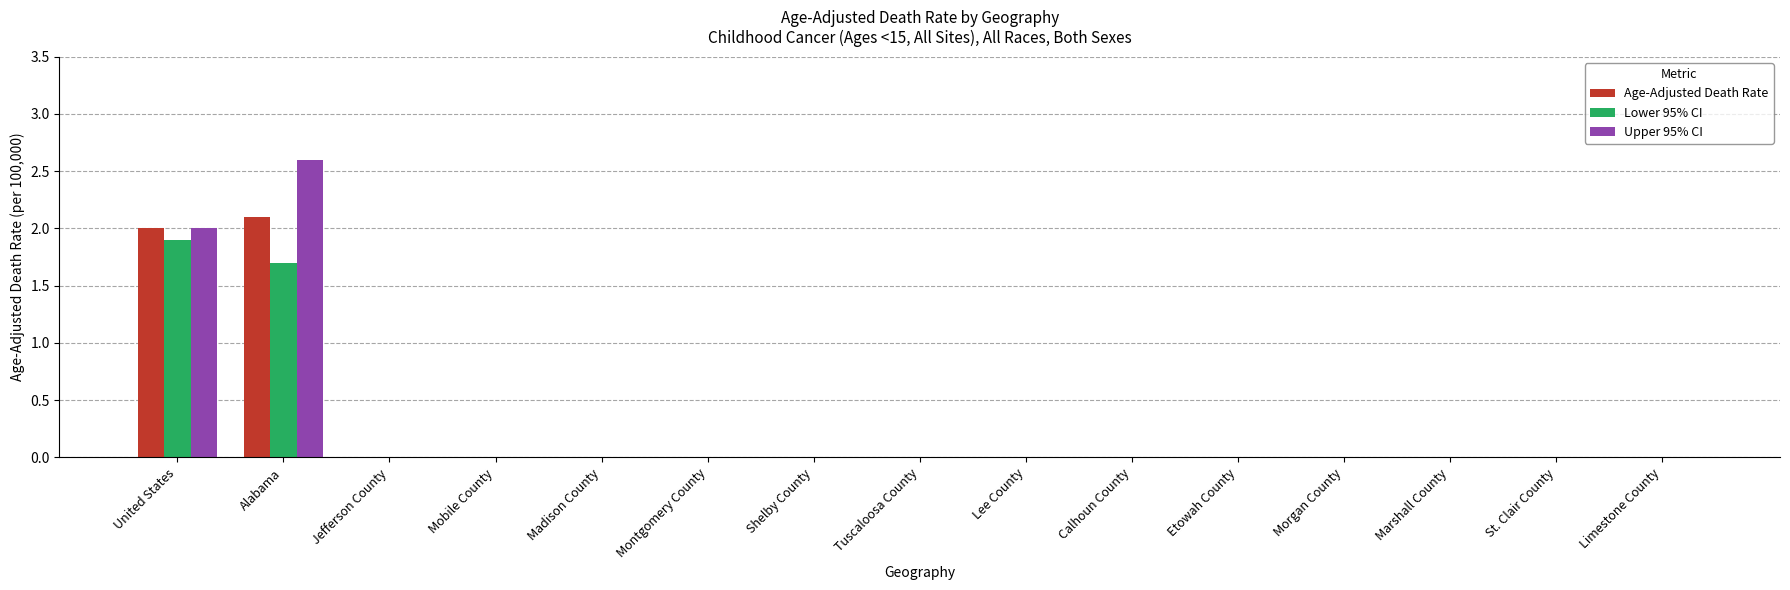

How many data points does each series have?

15